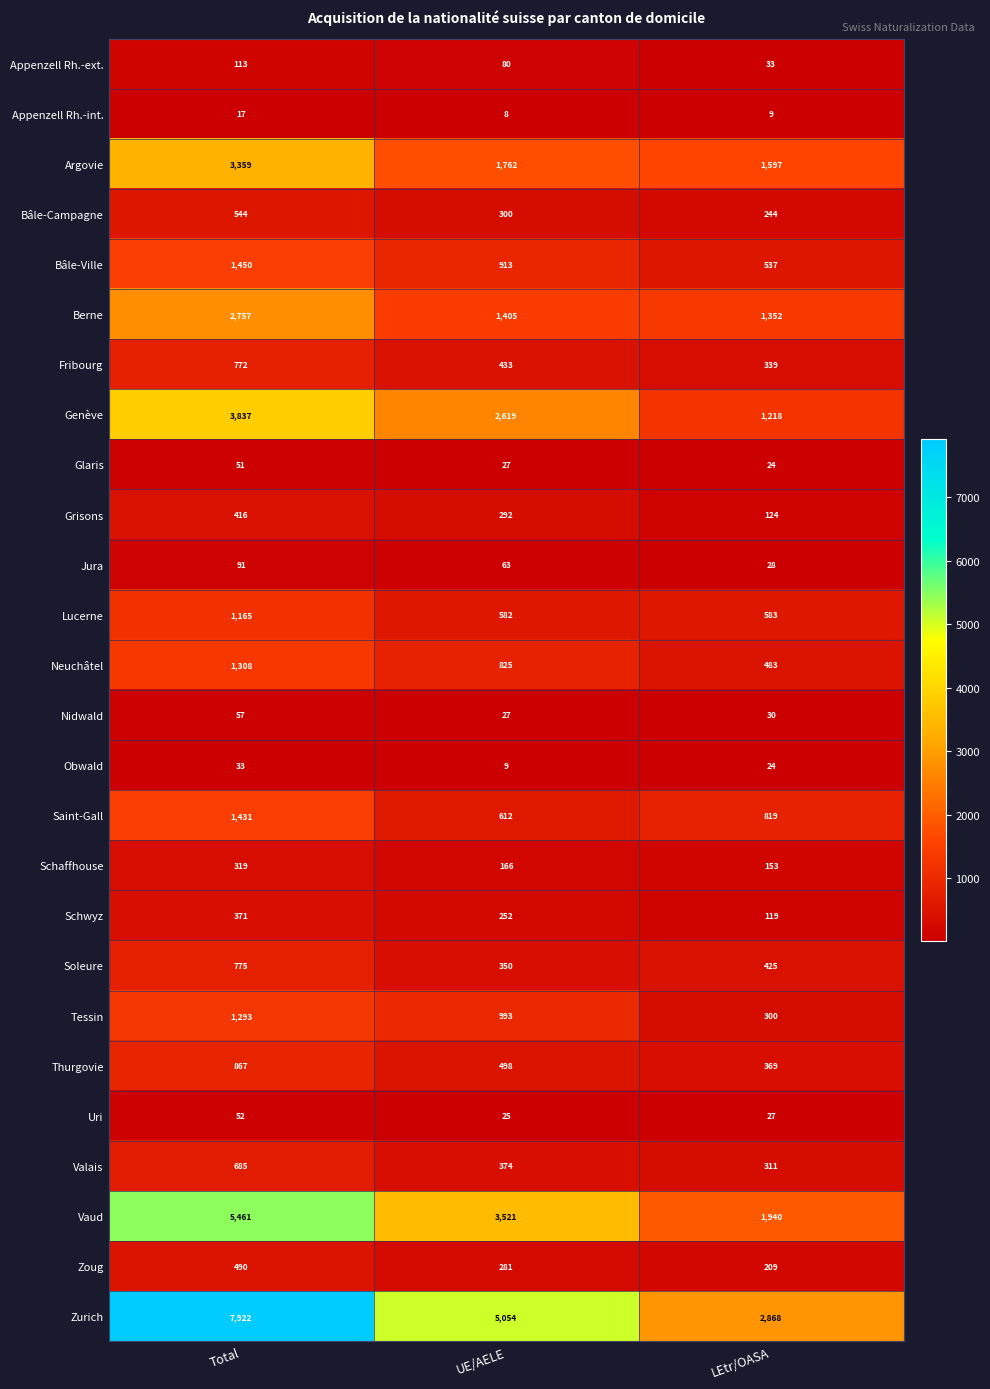

What is the sum of all Bâle-Ville values?

2900